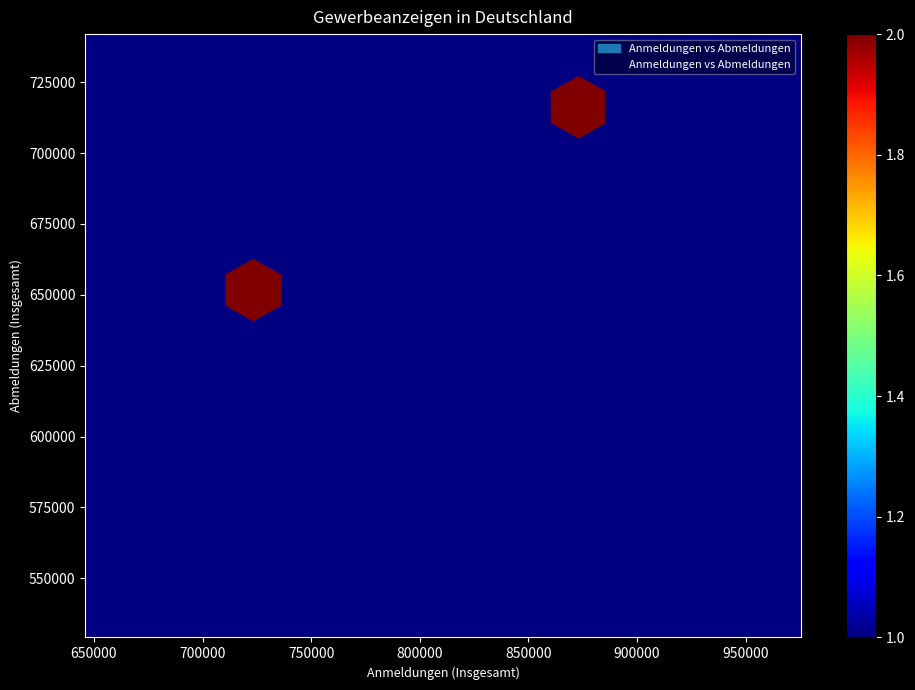

What is the range of Y values (max minus min)?

193482